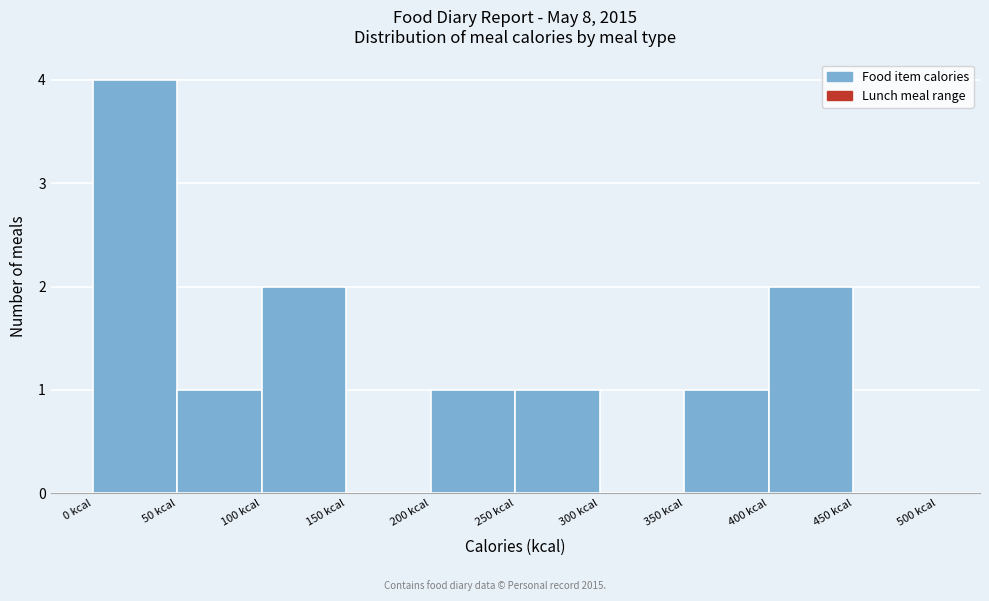

Reading left to right, list every bar in this chart as the range it spans on the x-axis followed by its height. The values are not printed on the chart, so give them approximately, as read against the axis.

0 to 50: 4
50 to 100: 1
100 to 150: 2
150 to 200: 0
200 to 250: 1
250 to 300: 1
300 to 350: 0
350 to 400: 1
400 to 450: 2
450 to 500: 0